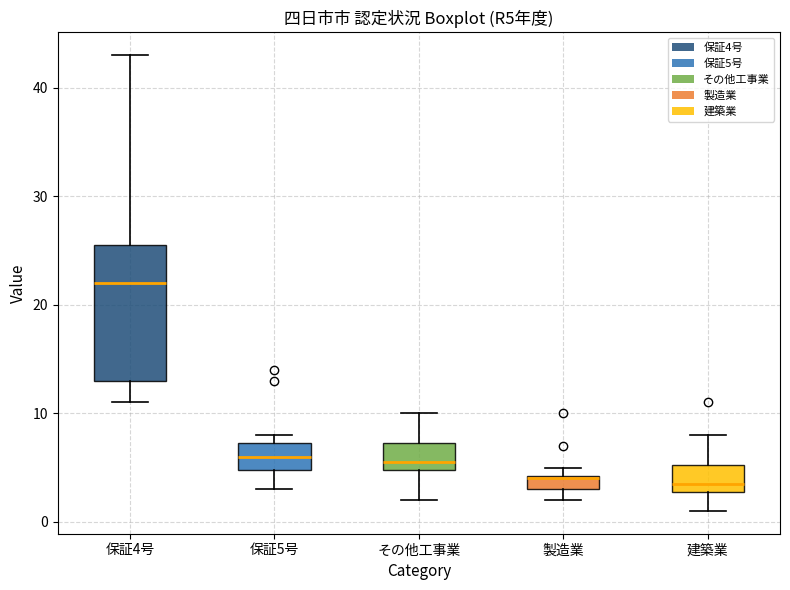

Where is the lower edge of the box for 製造業 on the y-axis? The values are not printed on the chart, so give them approximately, as read against the axis.

3